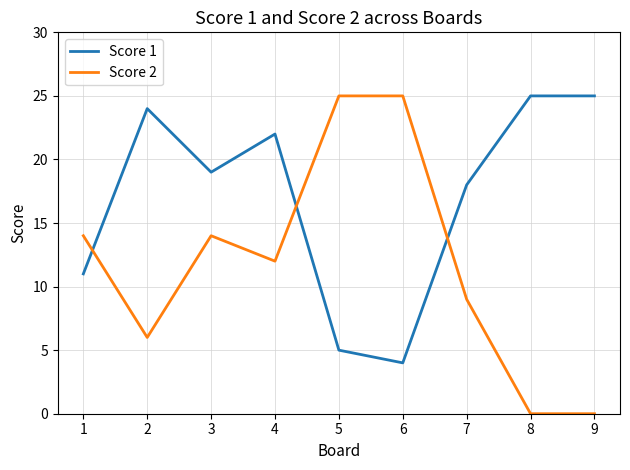

What value does the Score 1 series have at 1?

11